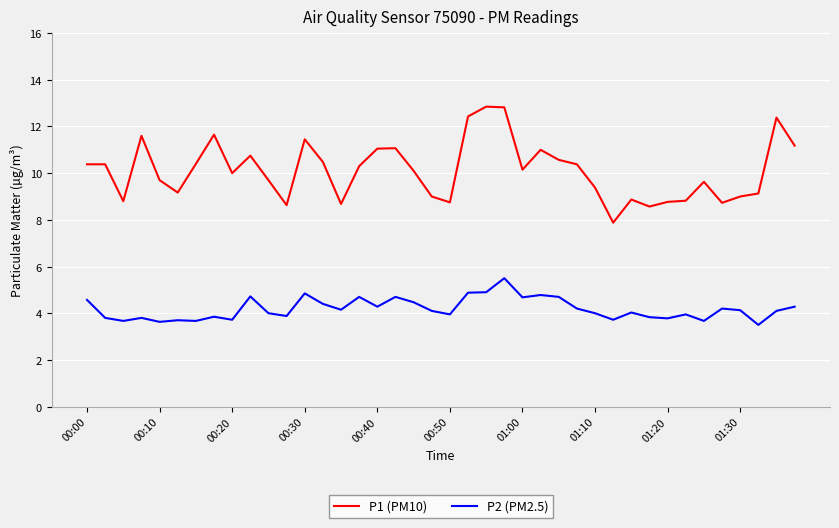

Which series has the largest range (max minus min)?

P1 (PM10)